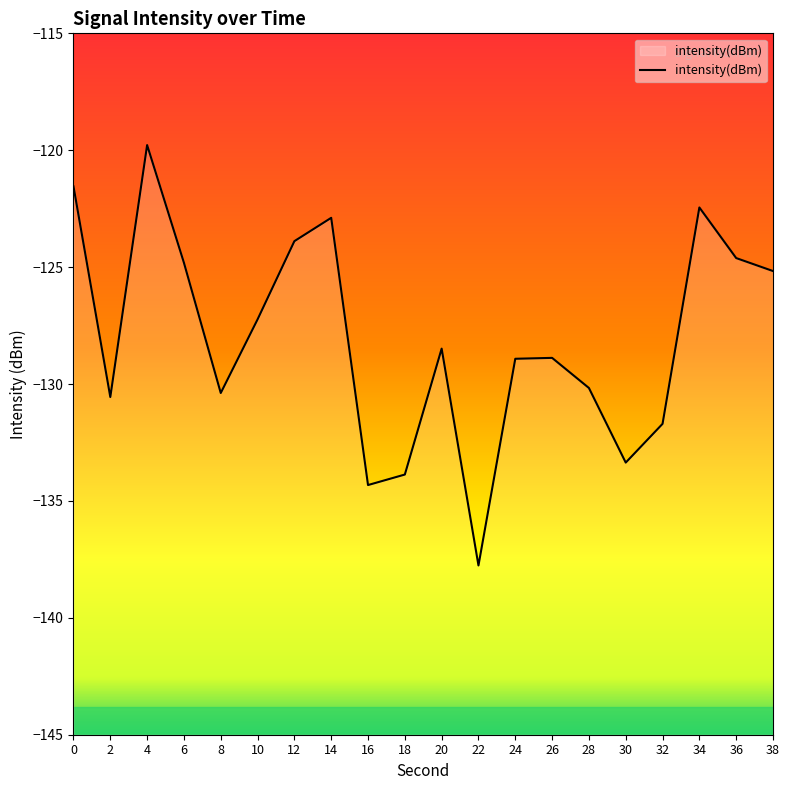

How many lines are shown in the chart?

1